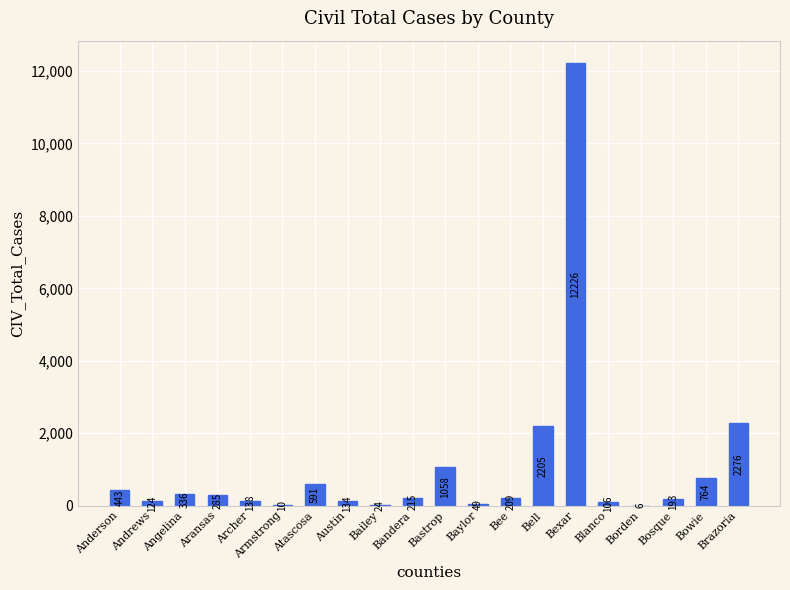

What is the sum of the values at Brazoria and Anderson?

2719